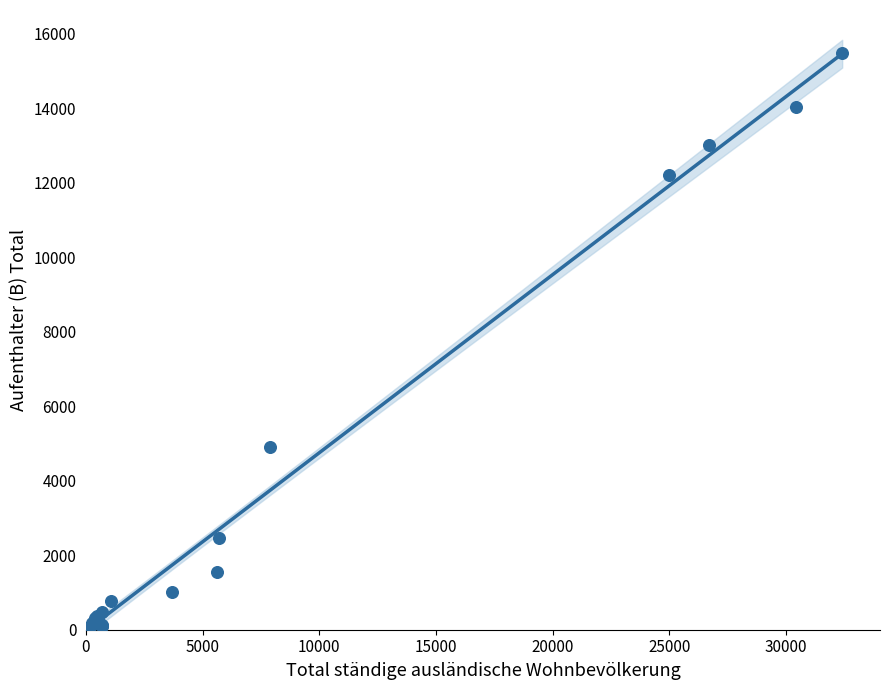

What Y value in the scatter plot is closest to 7741?

4902